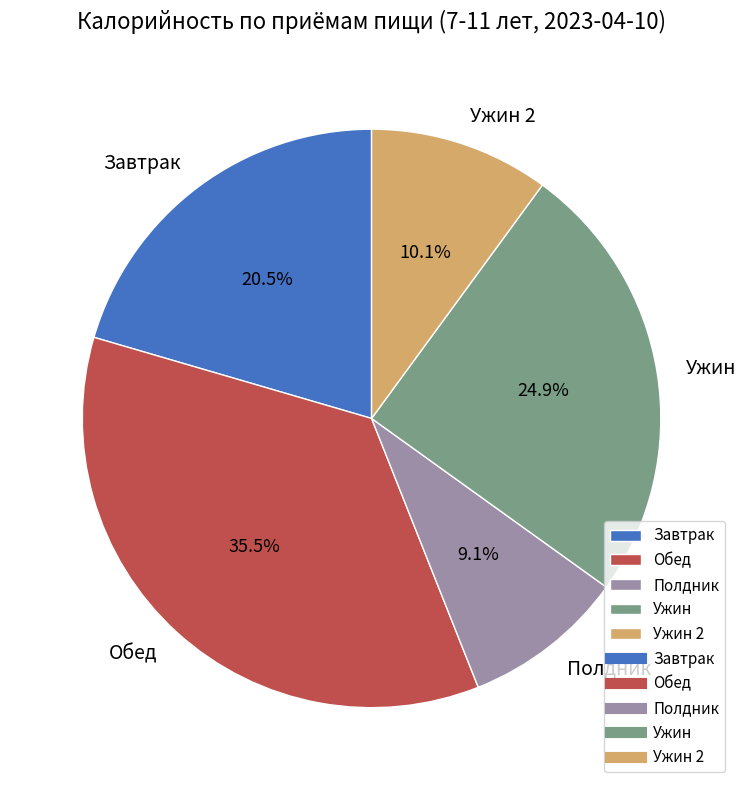

What is the ratio of the value at Полдник to the value at Ужин 2?

0.9